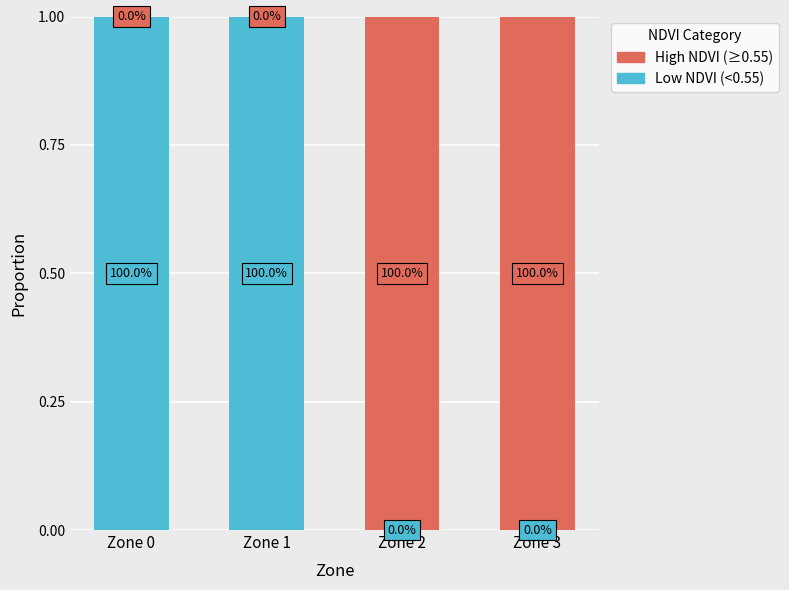

True or false: Low NDVI (<0.55) has a value of 0 at Zone 3.

True